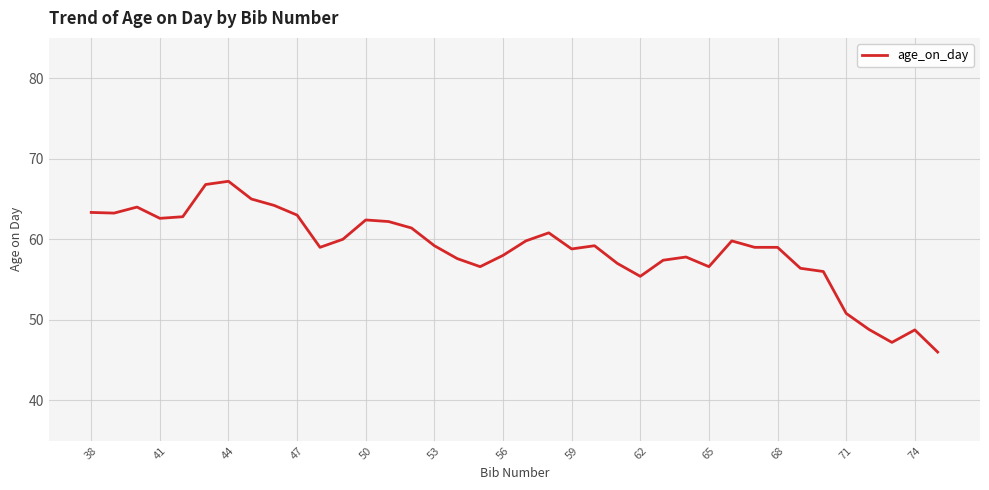

How many distinct data groups are displayed?

1